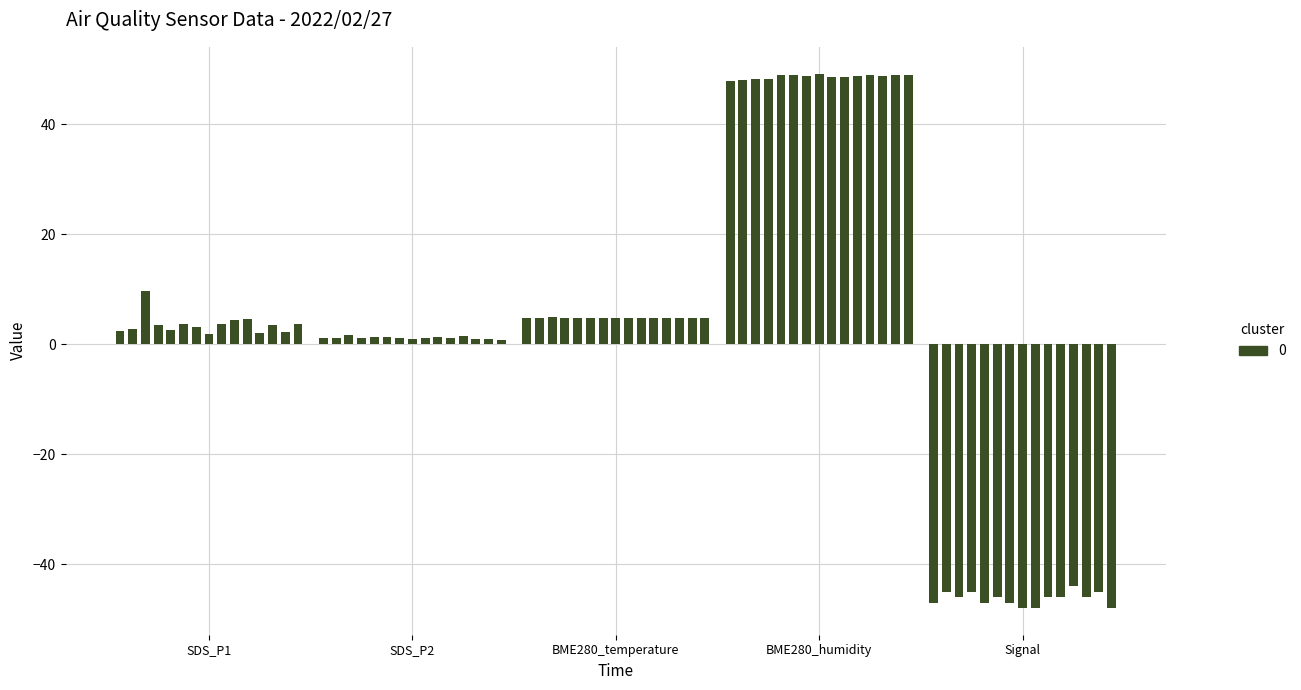

The value of BME280_temperature at Signal is 8.5. True or false?

False